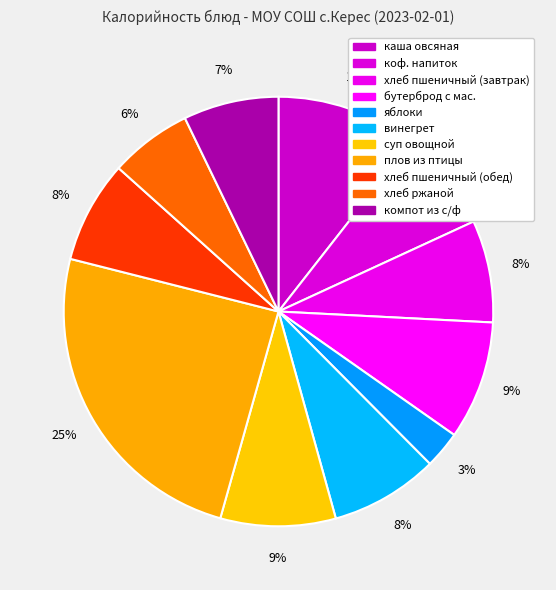

Which category has the smallest portion of the pie?

яблоки